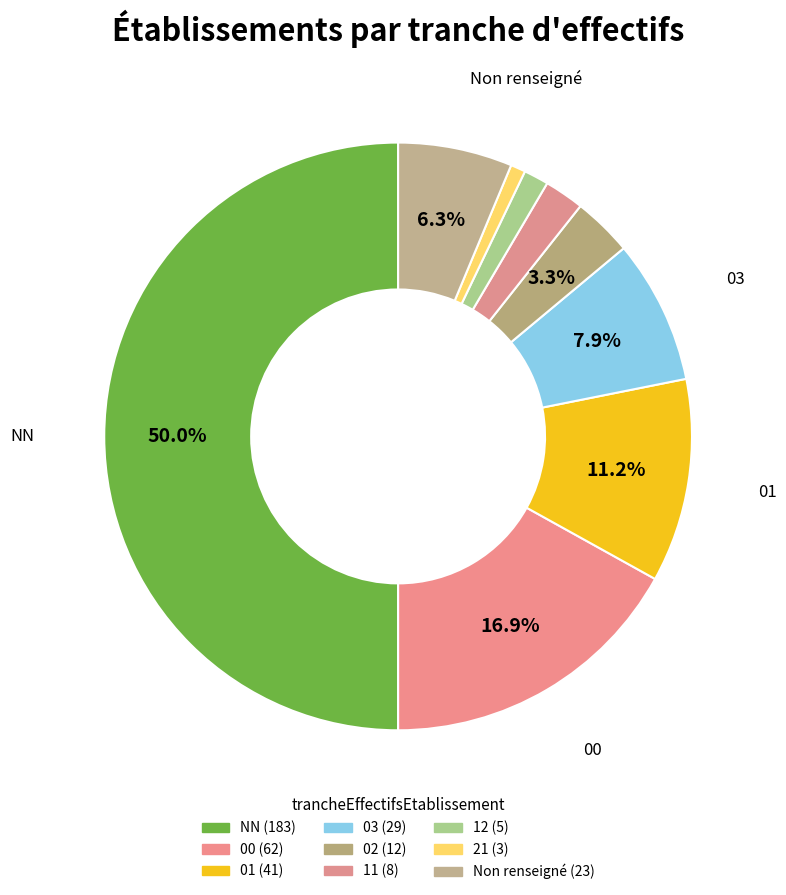

Count the number of slices in the pie.

9